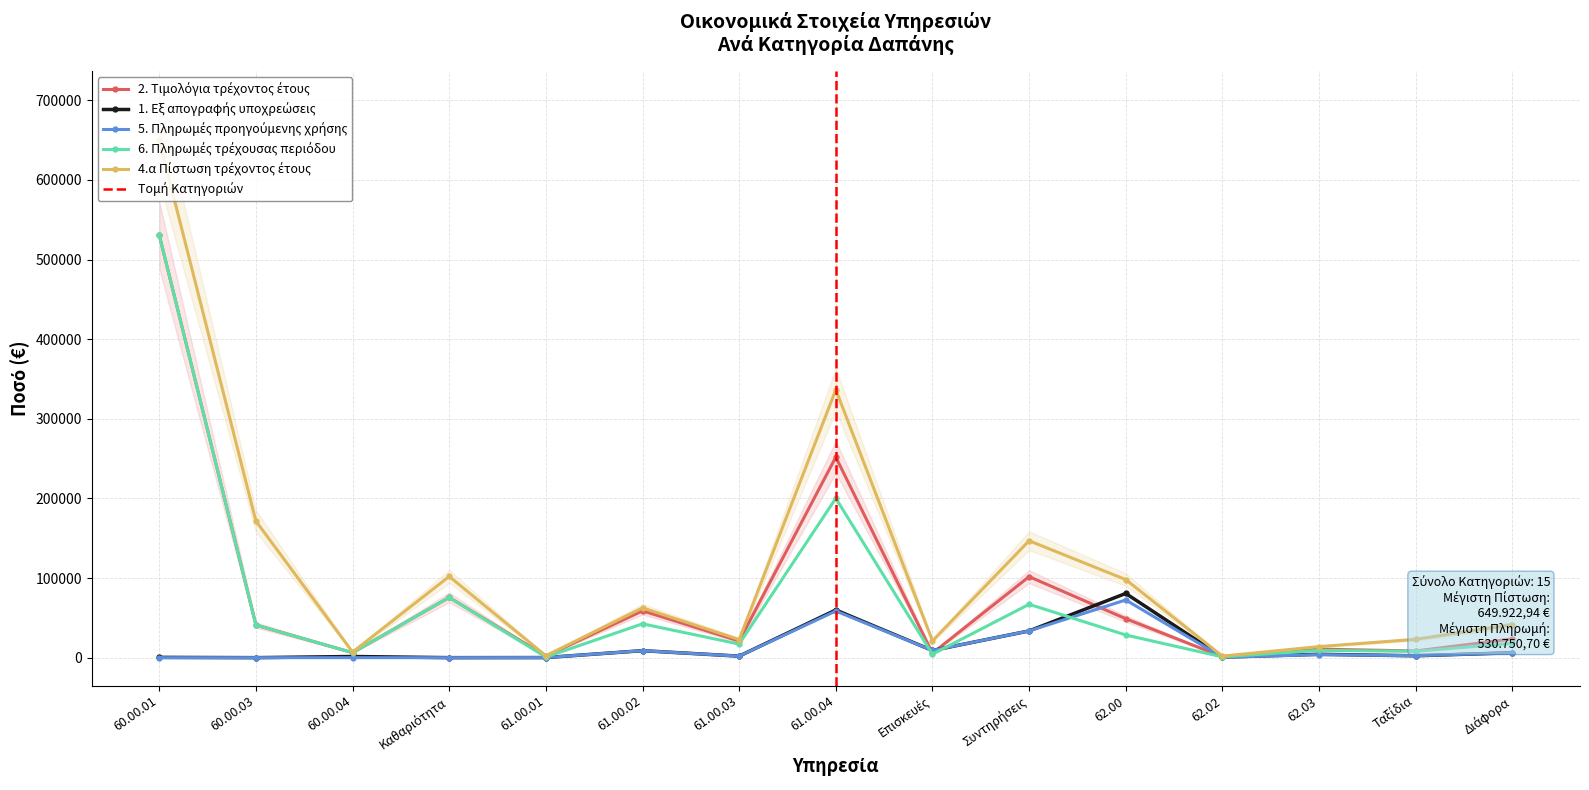

What is the label of the 3rd point from the right?

62.03